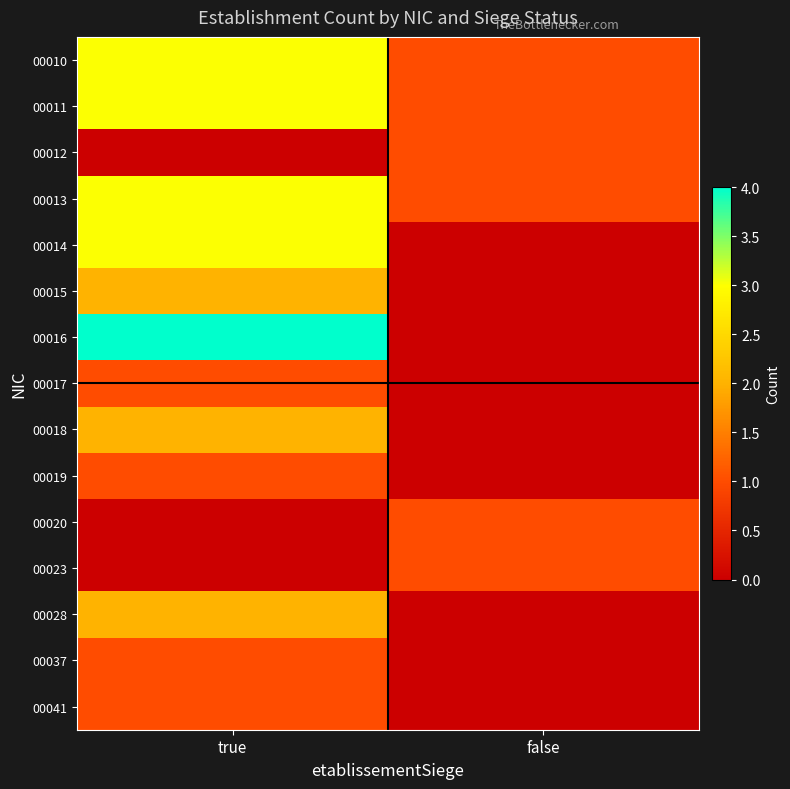

Reading left to right, extract all data points from this chart.

00010: true=3	false=1
00011: true=3	false=1
00012: true=0	false=1
00013: true=3	false=1
00014: true=3	false=0
00015: true=2	false=0
00016: true=4	false=0
00017: true=1	false=0
00018: true=2	false=0
00019: true=1	false=0
00020: true=0	false=1
00023: true=0	false=1
00028: true=2	false=0
00037: true=1	false=0
00041: true=1	false=0